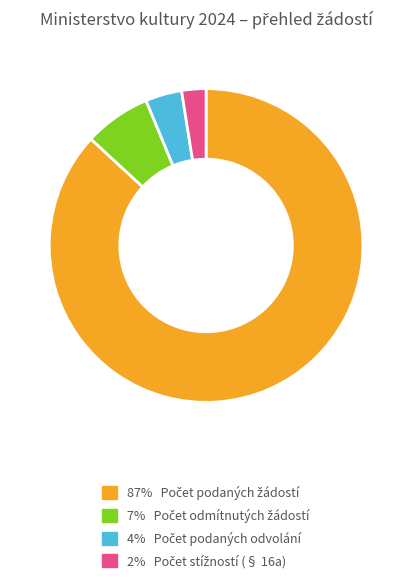

Is there any slice that represents more than half of the pie?

Yes